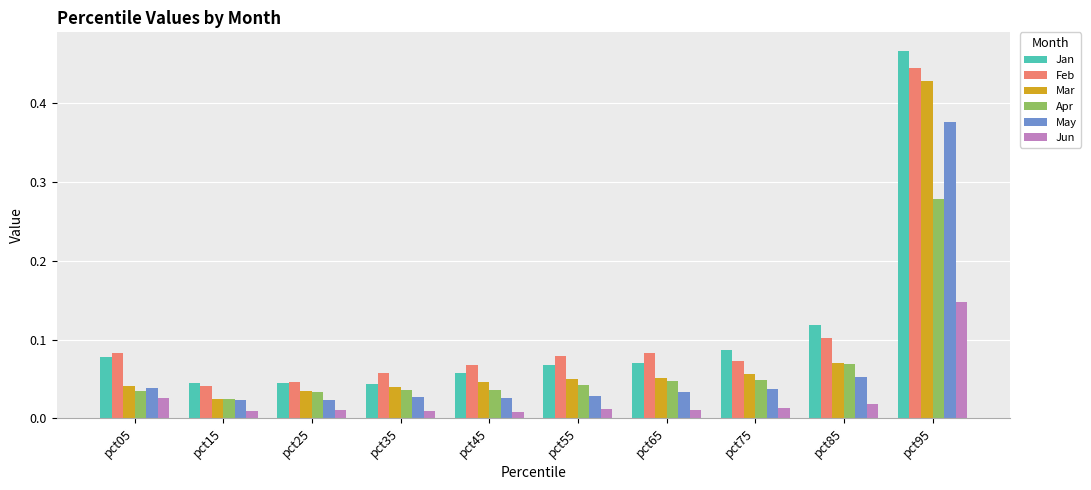

Between pct15 and pct55, which series saw the biggest shift?

Feb